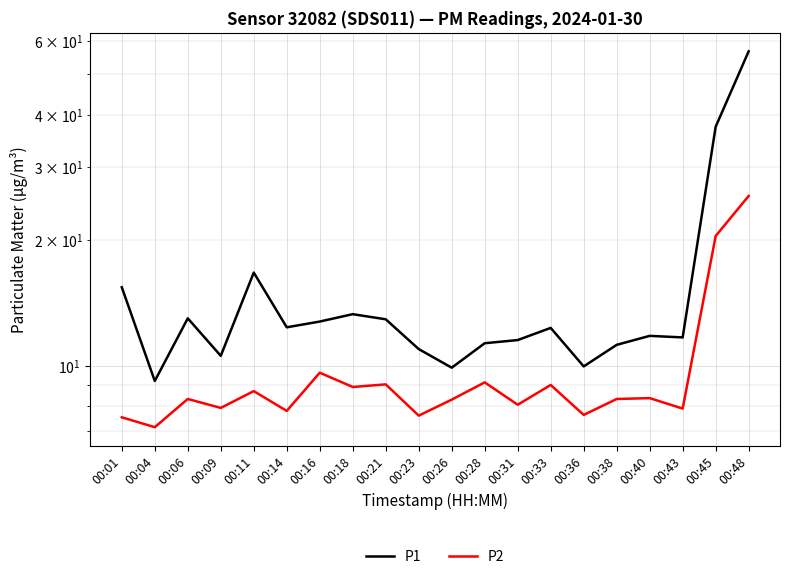

What is the difference between the P2 values at 00:14 and 00:28?

1.3